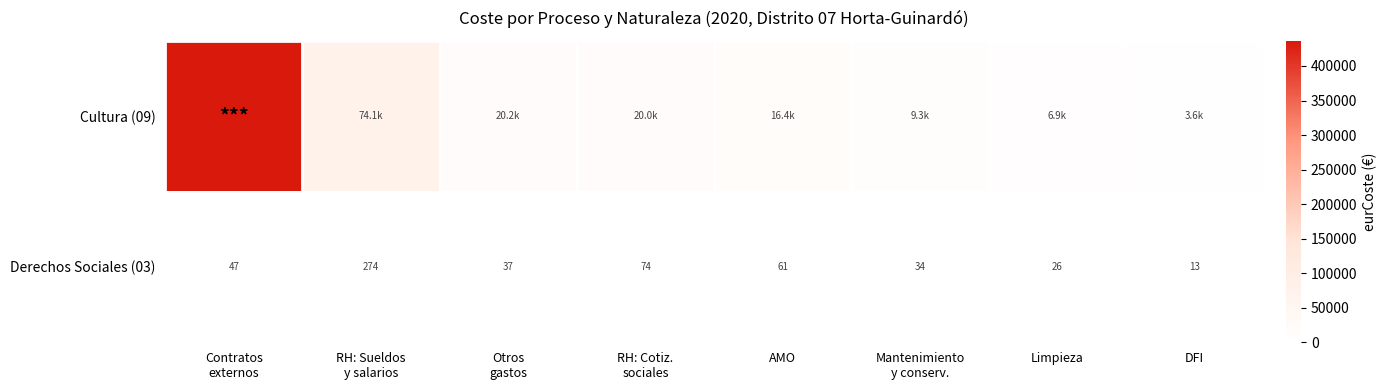

What is the difference between the highest and lowest values at DFI?

3632.4